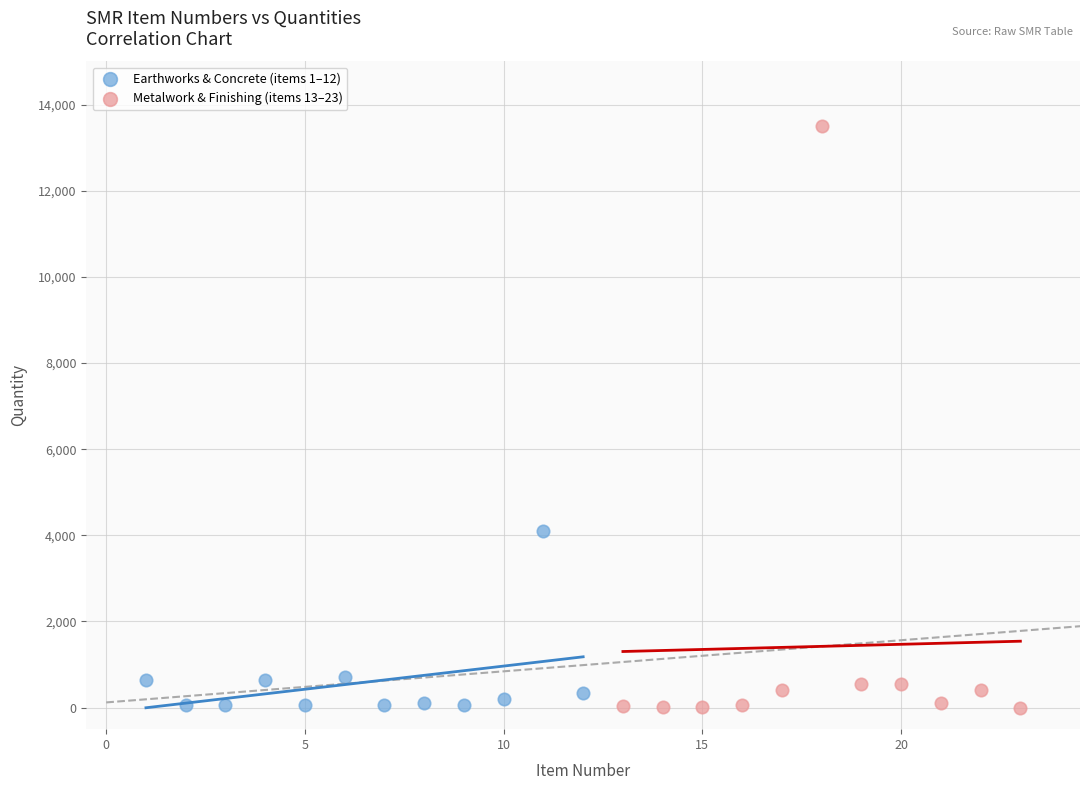

Which series reaches the maximum Y coordinate?

Metalwork & Finishing (items 13–23)